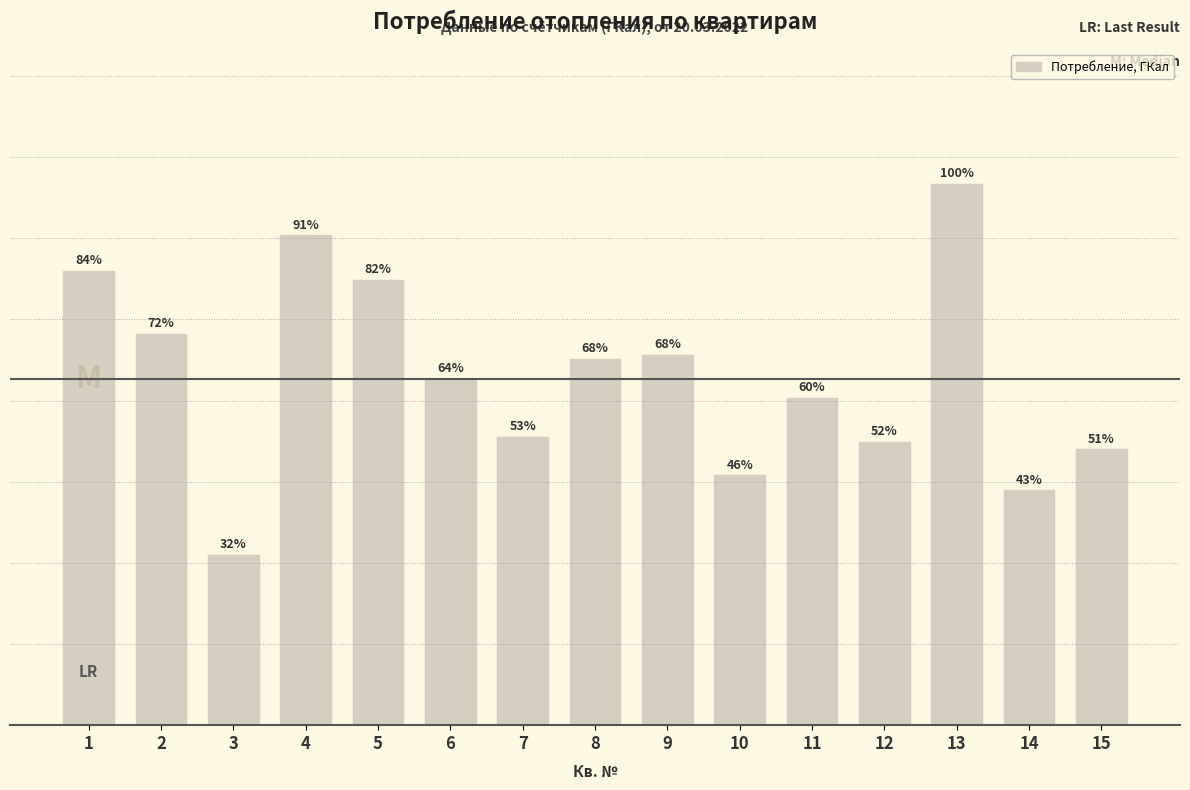

Are the bars horizontal?

No